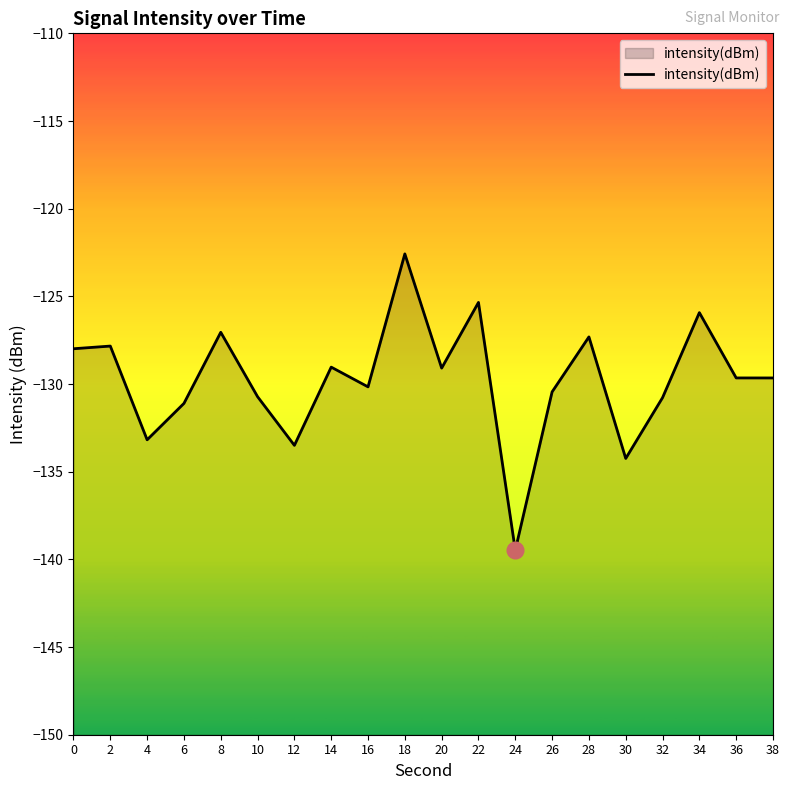

What is the change in value from 6 to 8?

+4.1